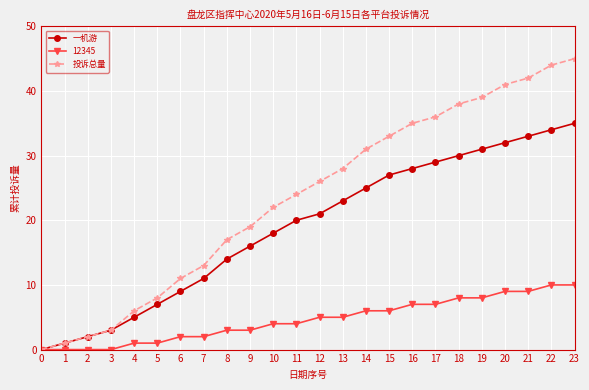

Does the chart display data point markers on the line(s)?

Yes